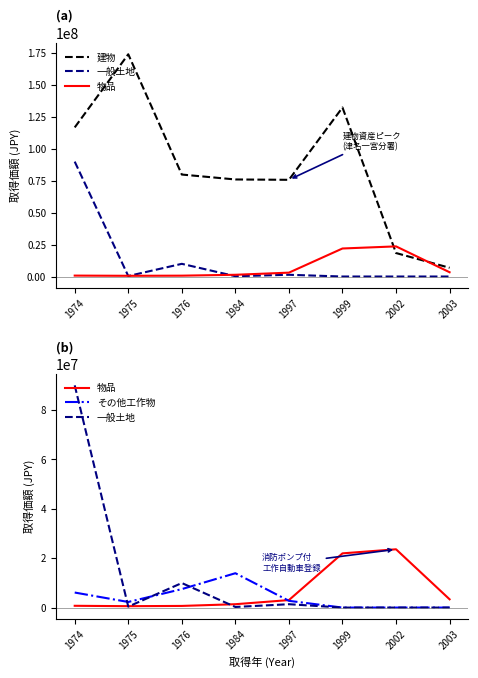

Which category has the lowest value across all series?

1999